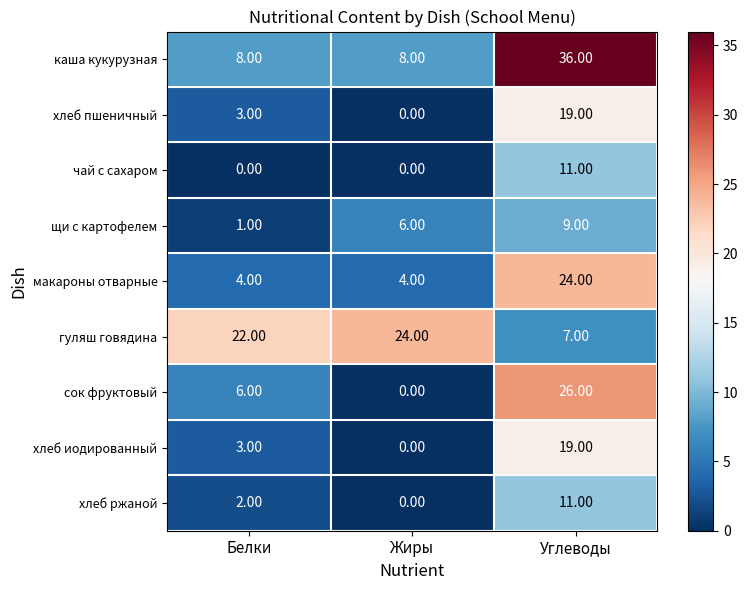

At which label is хлеб пшеничный closest to 9?

Белки